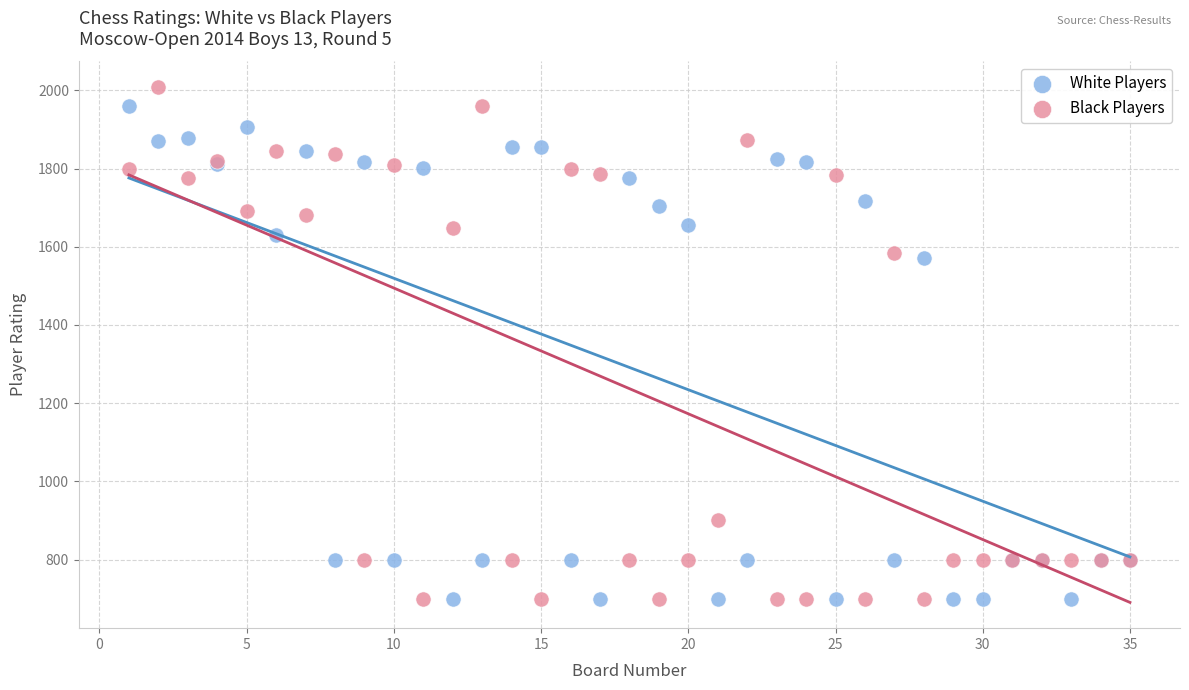

What is the X range (max minus min) for the scatter plot?

34